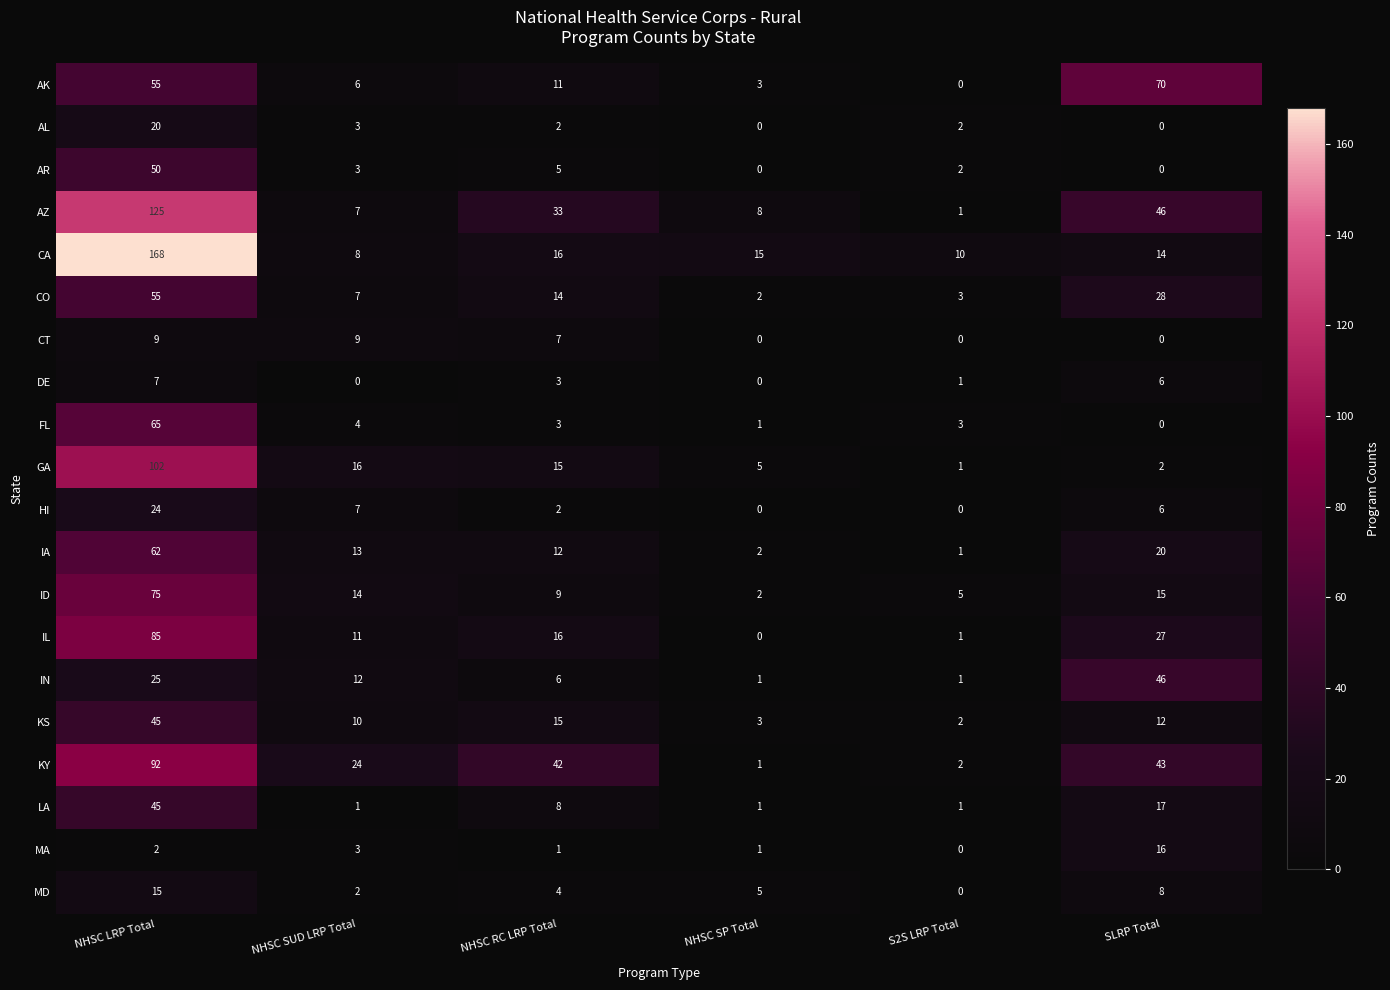

What is the difference between the highest and lowest values at NHSC RC LRP Total?

41